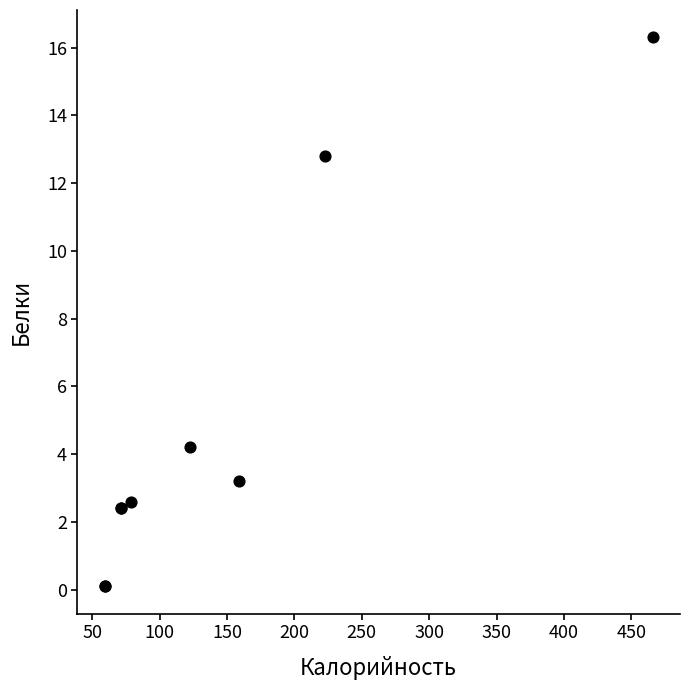

What Y value in the scatter plot is closest to 8?

4.2